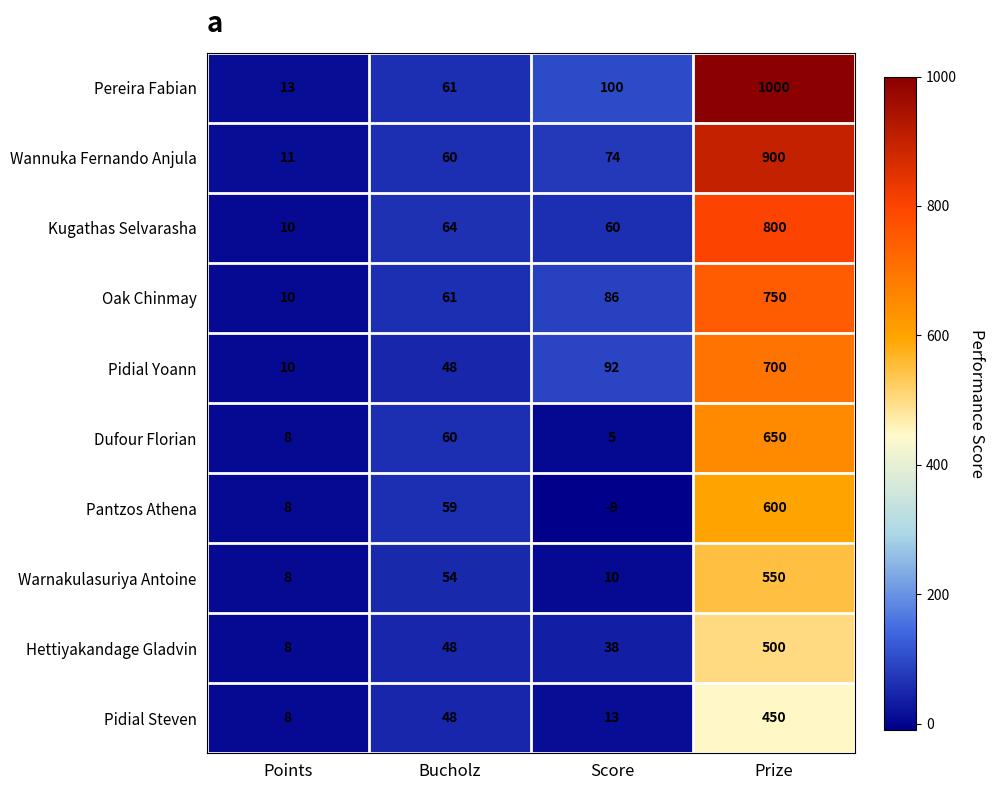

Count the number of categories in the chart.

4